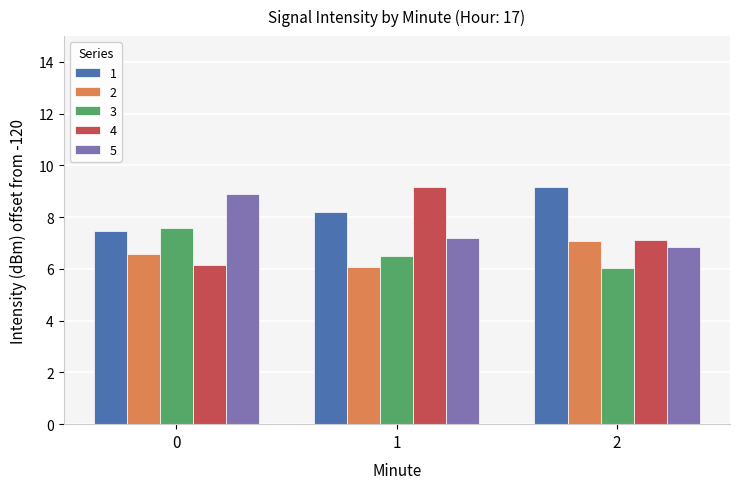

Which series has the widest spread of values?

4